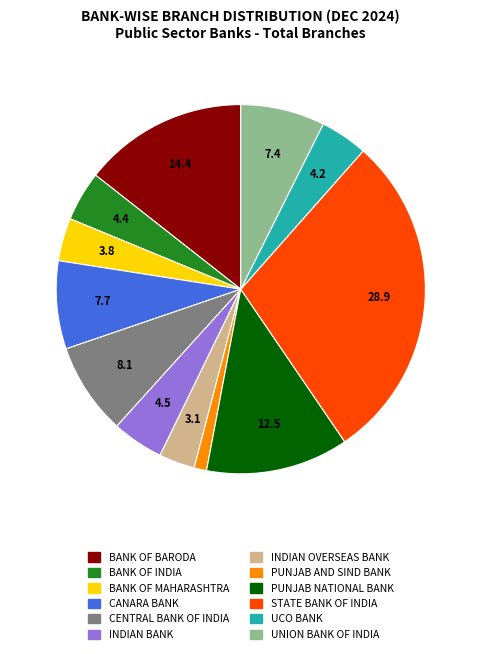

Which has a higher value, CANARA BANK or INDIAN BANK?

CANARA BANK